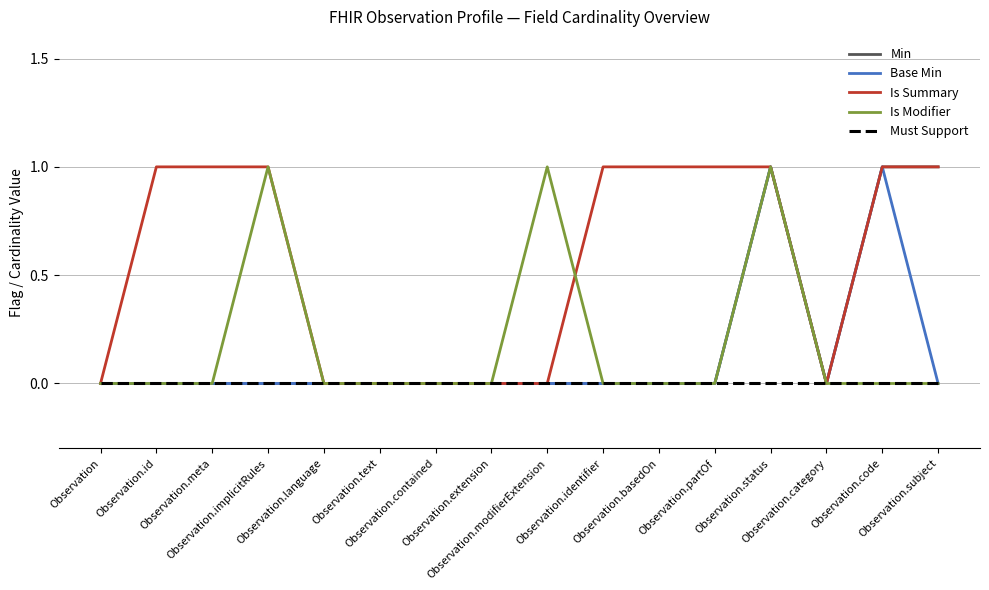

True or false: Is Summary and Must Support intersect in this chart.

False